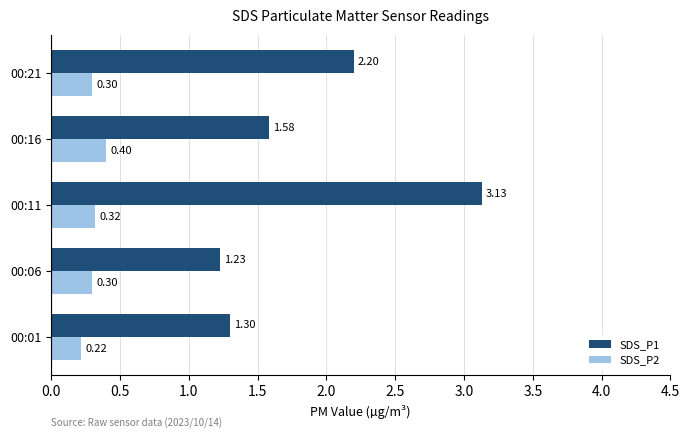

What is the sum of all SDS_P1 values?

9.4